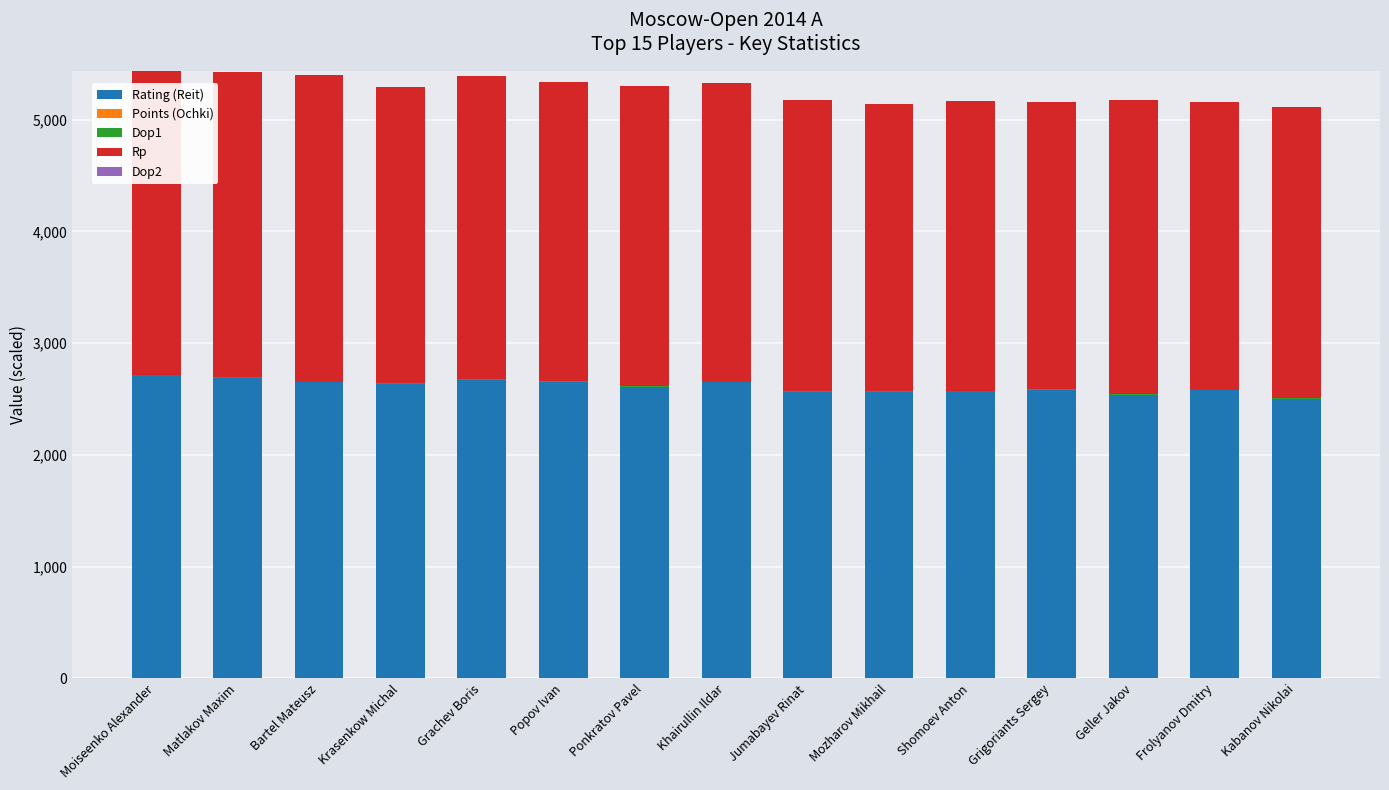

What is the highest value of the Rating (Reit) series?

2710.0